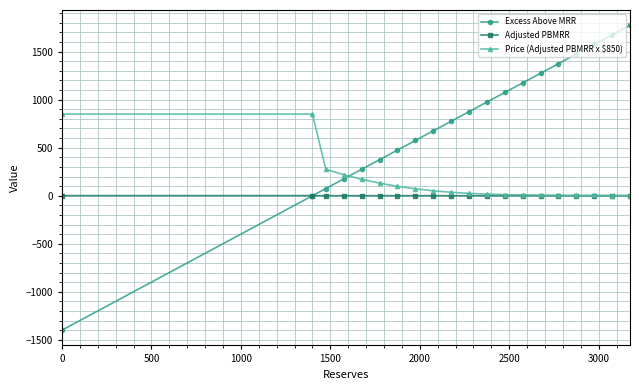

Rank the series by their average value, from highest to lowest.

Excess Above MRR, Price (Adjusted PBMRR x $850), Adjusted PBMRR